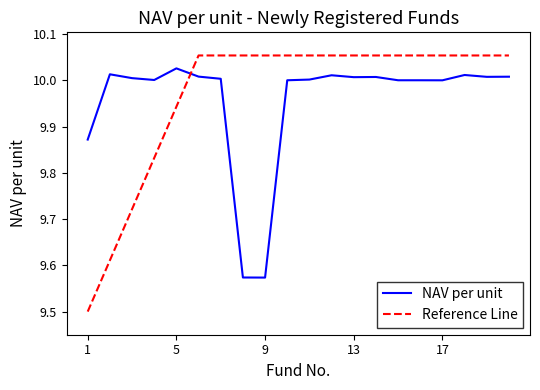

Which series has the largest range (max minus min)?

Reference Line